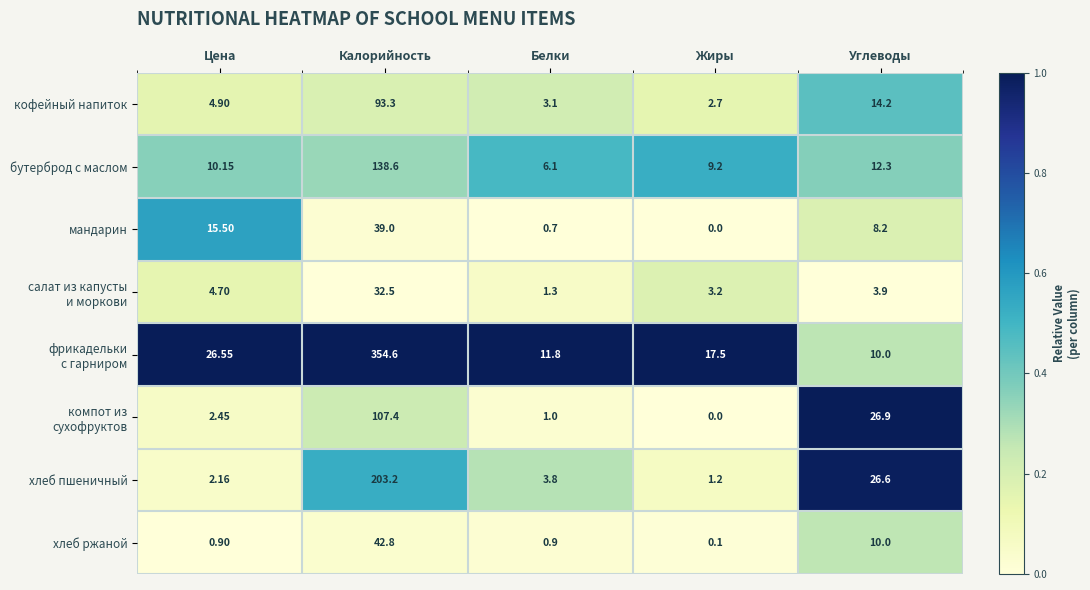

List the labels in order of хлеб пшеничный value, largest first.

Калорийность, Углеводы, Белки, Цена, Жиры